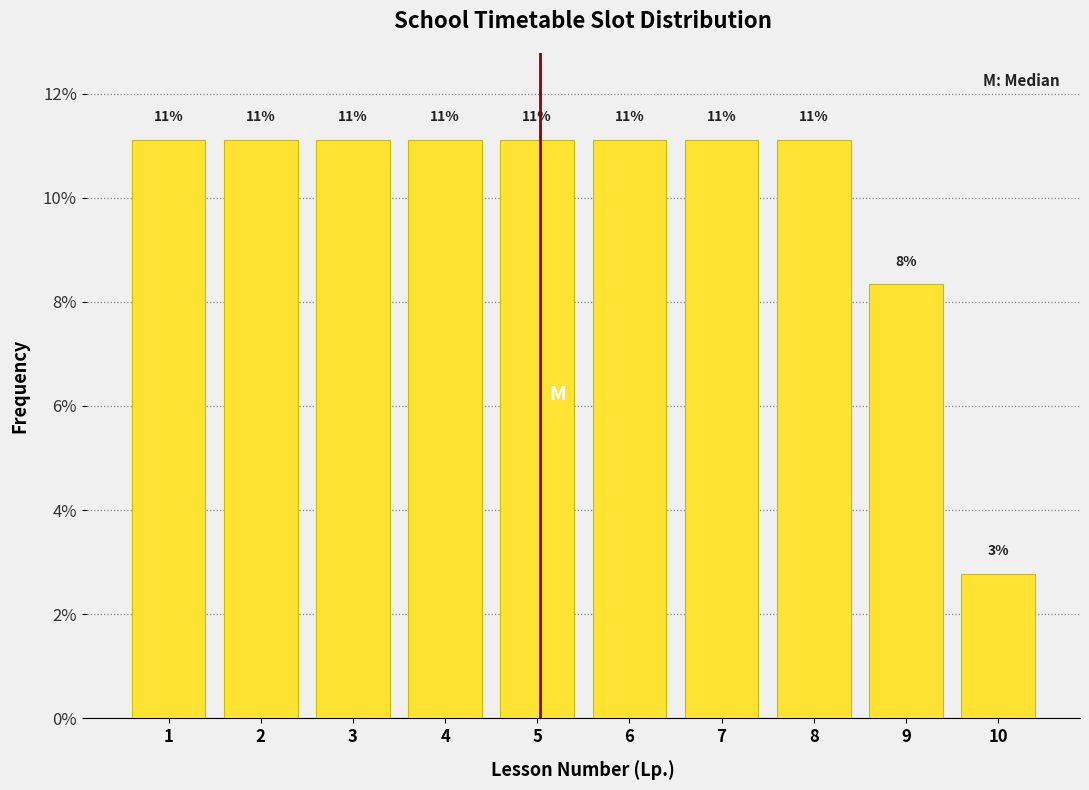

Are the bars horizontal?

No